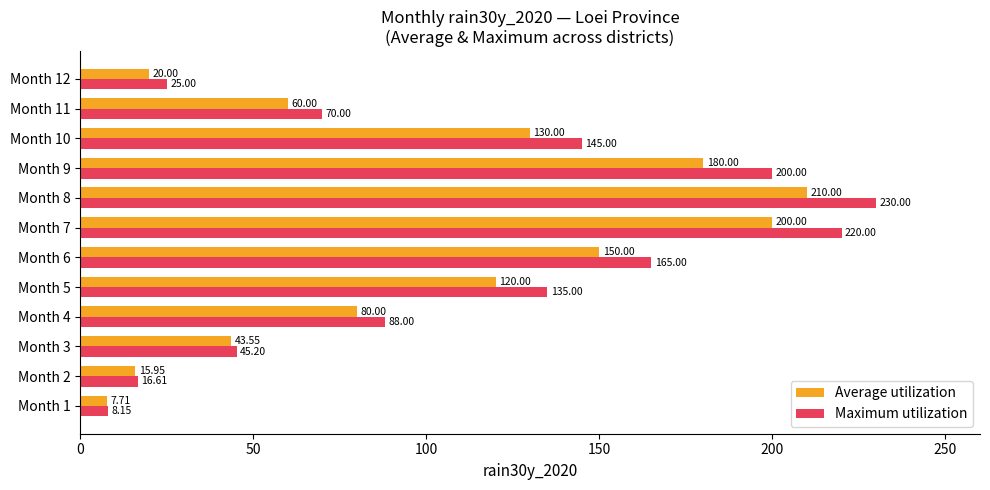

What is the difference between the Average utilization values at Month 7 and Month 1?

192.3